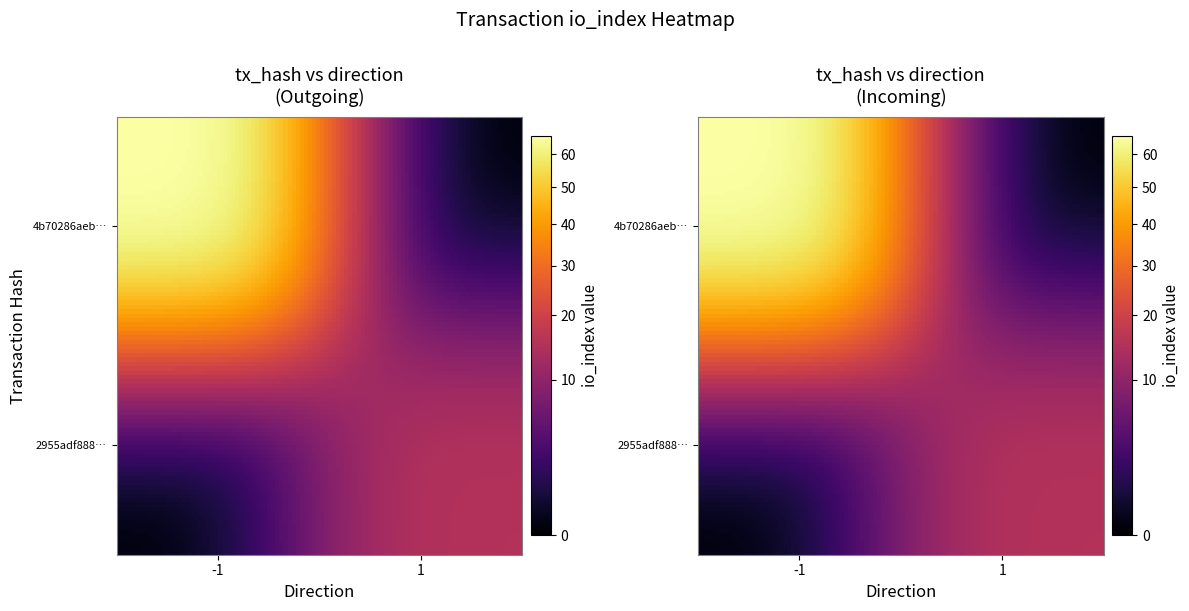

True or false: 4b70286aeb415cb0f00831d451b290284170cbe has a value of -1 at direction.

True